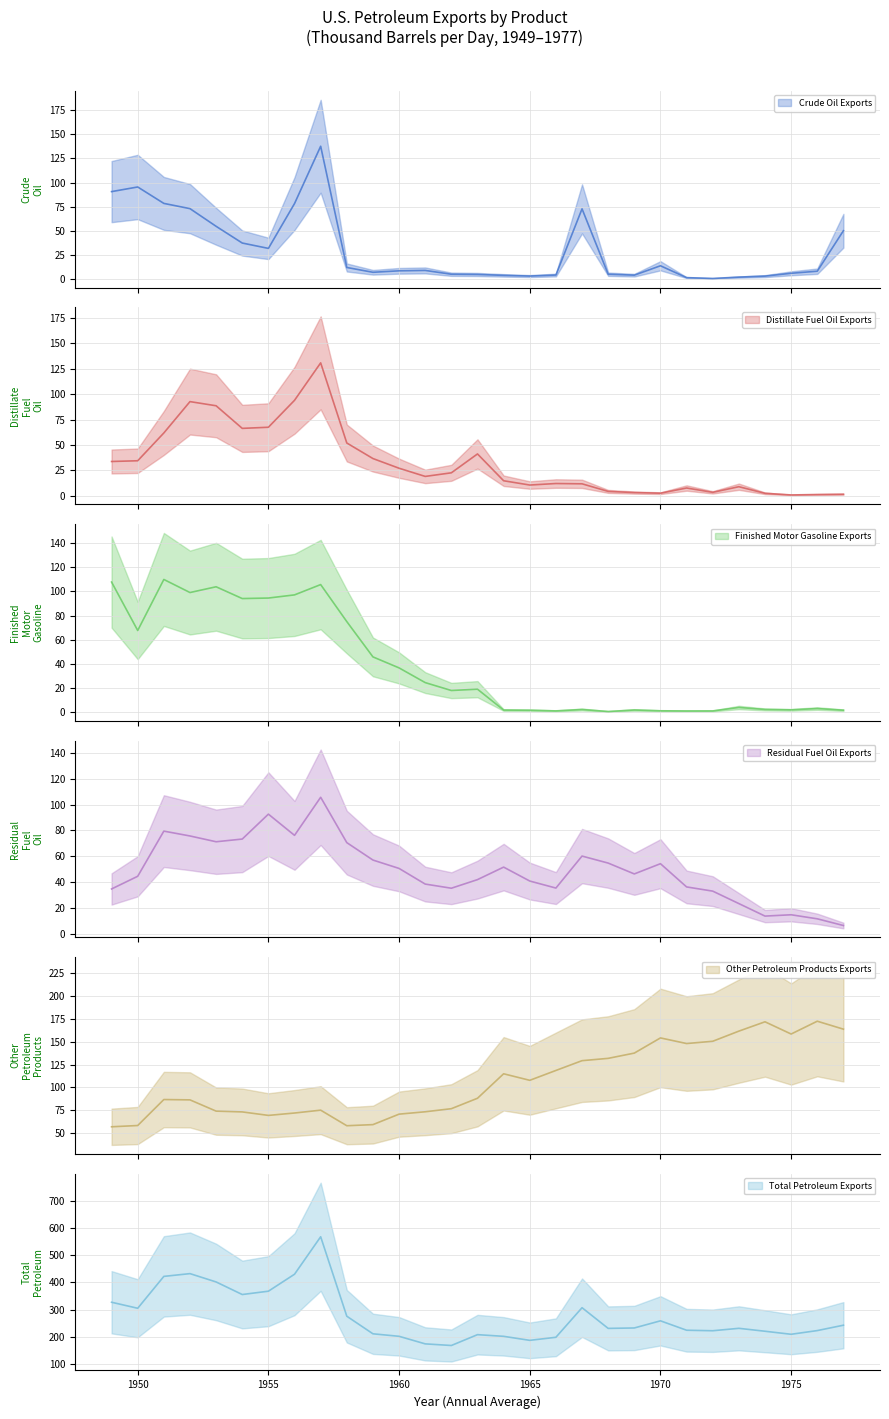

Does the chart display data point markers on the line(s)?

No